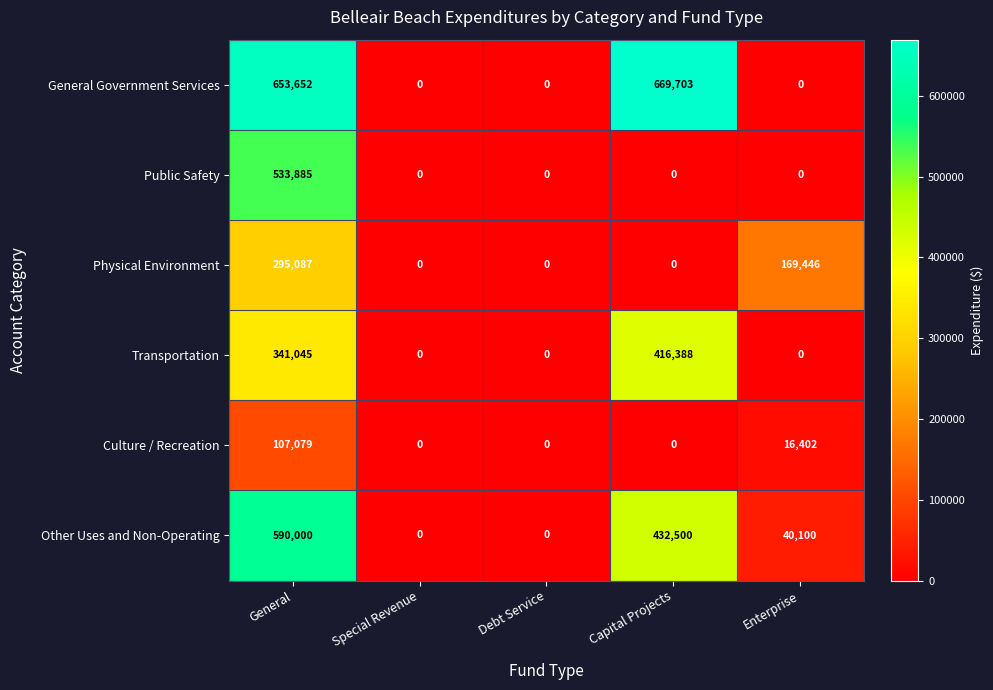

At which label is Transportation closest to 208194?

General